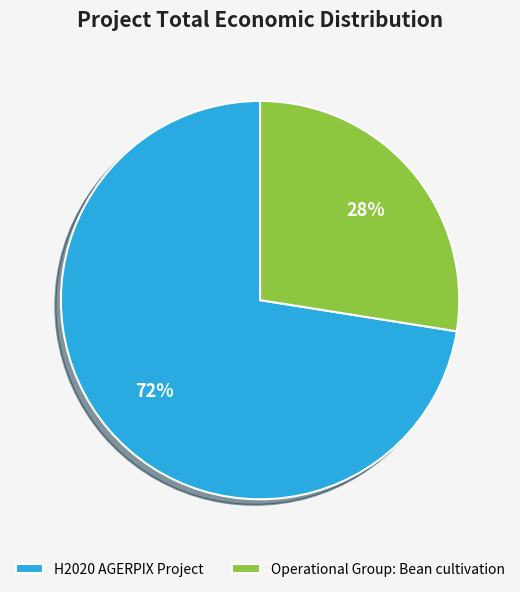

Which category has the biggest portion of the pie?

H2020 AGERPIX Project